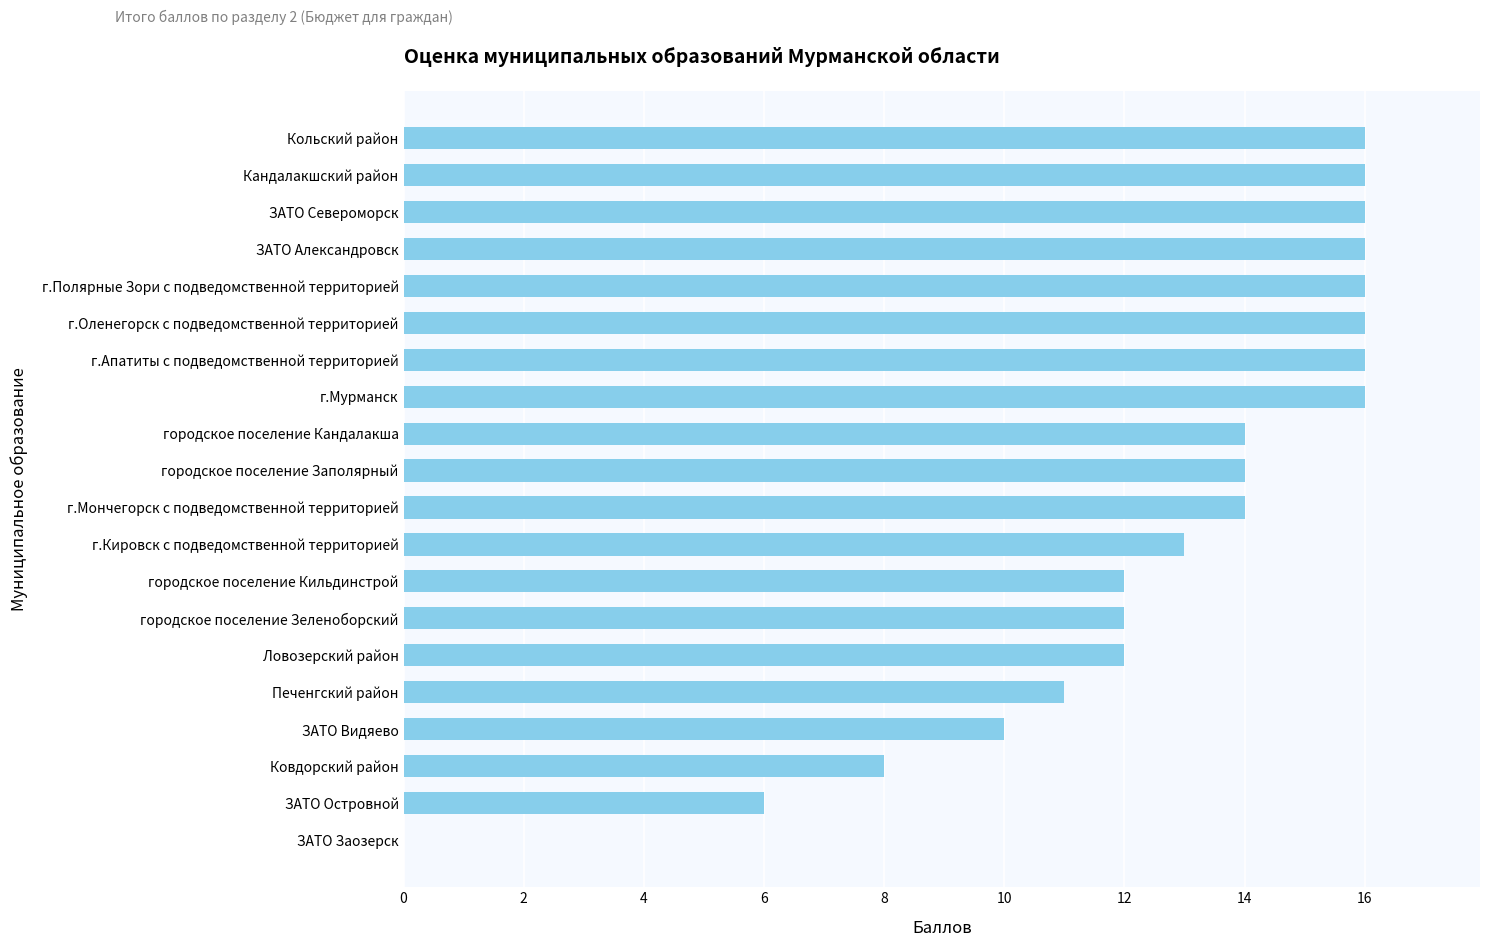

What is the sum of all values?

254